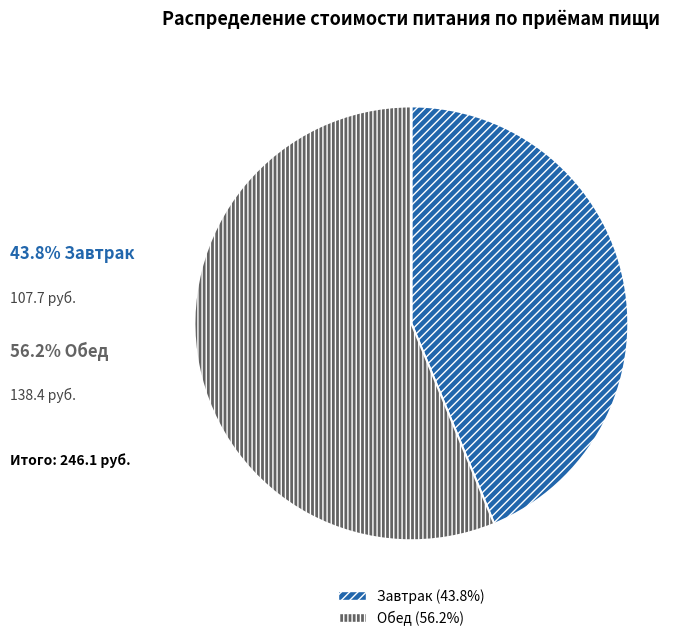

Rank the categories by value from lowest to highest.

Завтрак, Обед